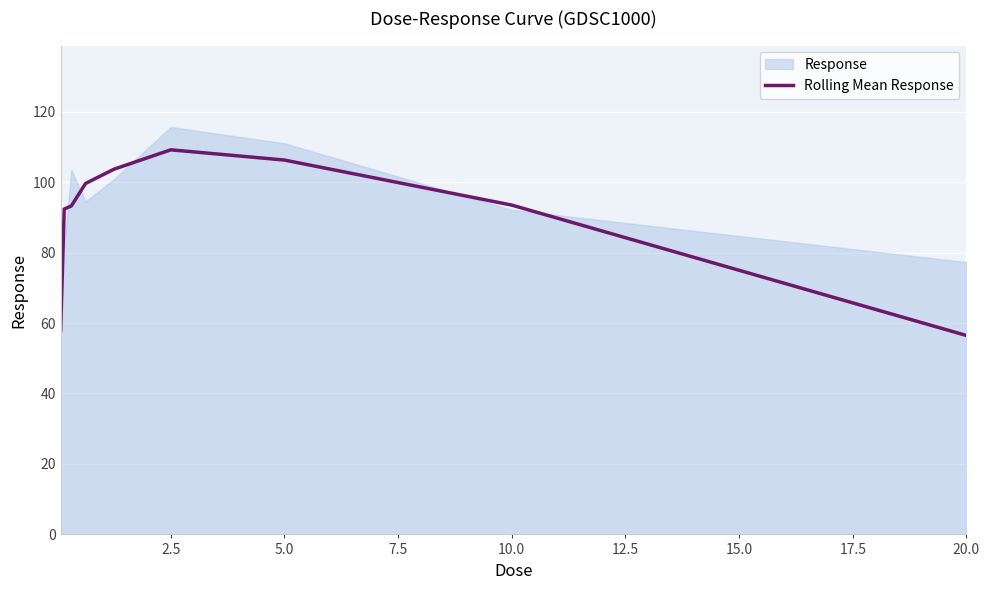

What is the minimum value for Rolling Mean Response?

56.5